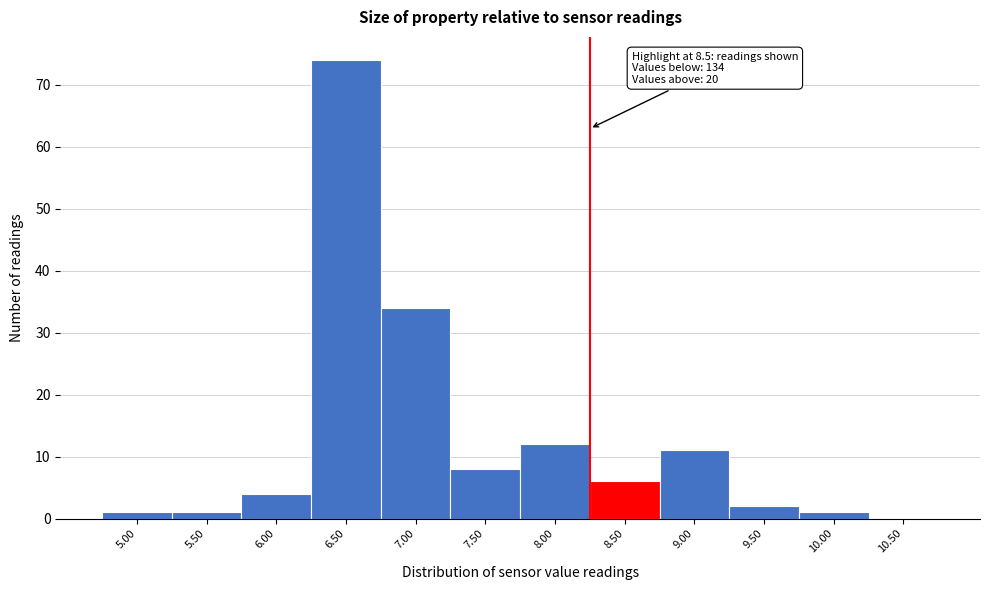

Reading right to left, extract all data points from this chart.

10.50=0	10.00=1	9.50=2	9.00=11	8.50=6	8.00=12	7.50=8	7.00=34	6.50=74	6.00=4	5.50=1	5.00=1